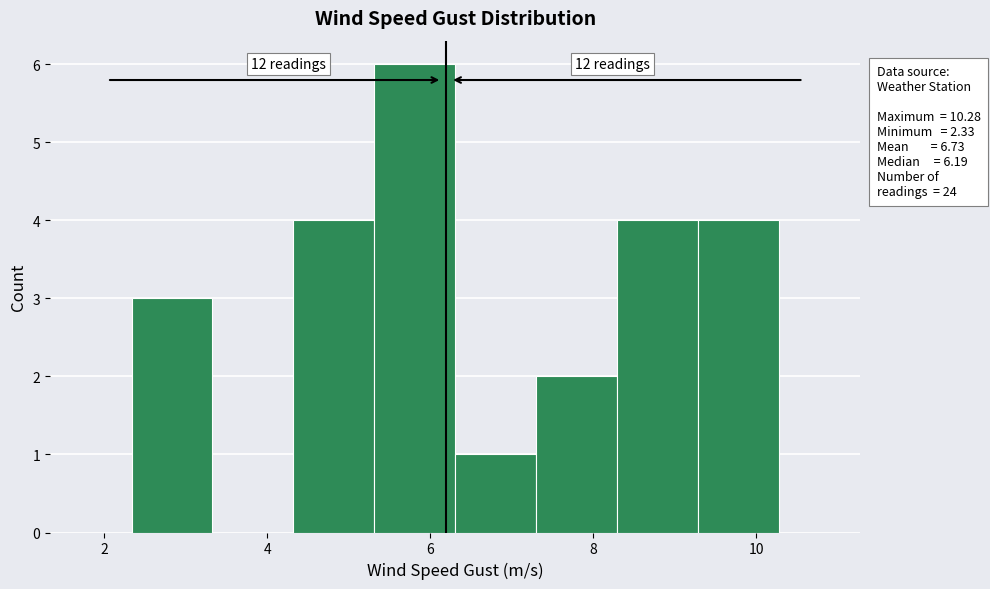

Over which range of the x-axis is the bar tallest?

5.4 to 6.4